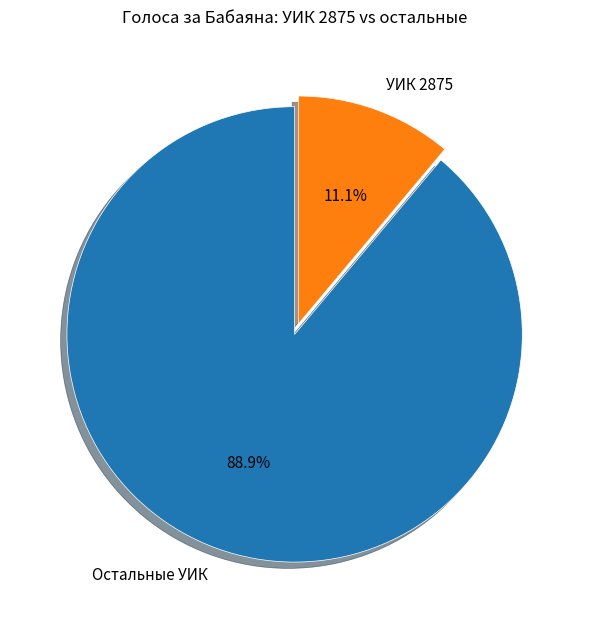

What is the smallest slice in the pie chart?

УИК 2875